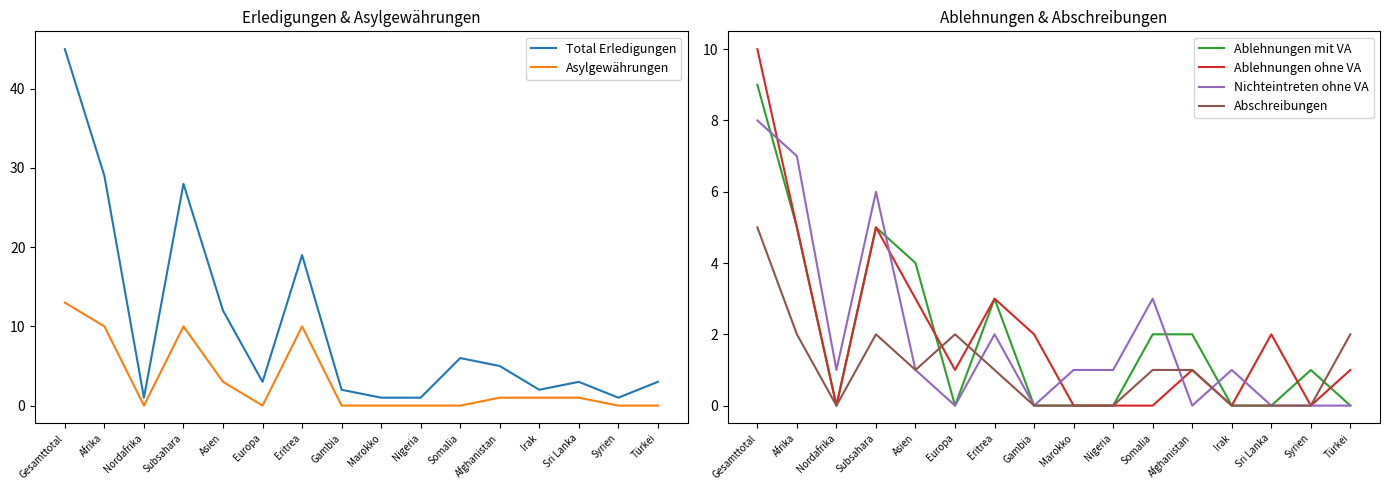

How many lines are shown in the chart?

6